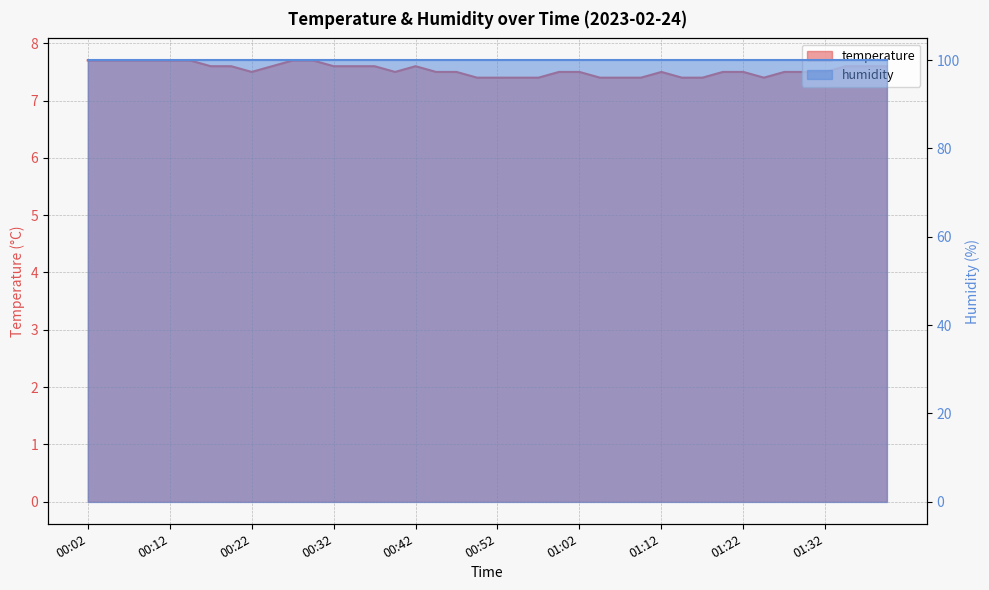

Which category has the lowest value across all series?

00:49